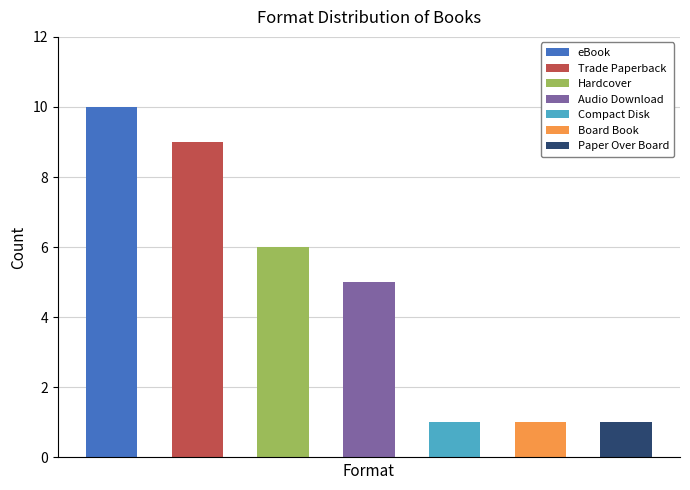

How many data points does each series have?

7